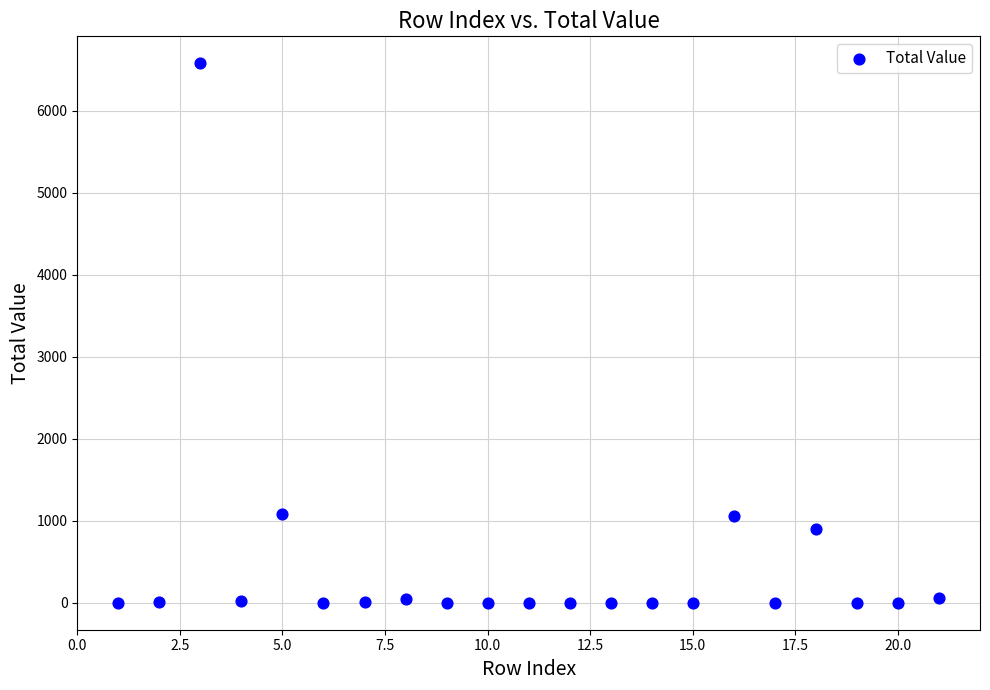

What is the range of Y values (max minus min)?

6578